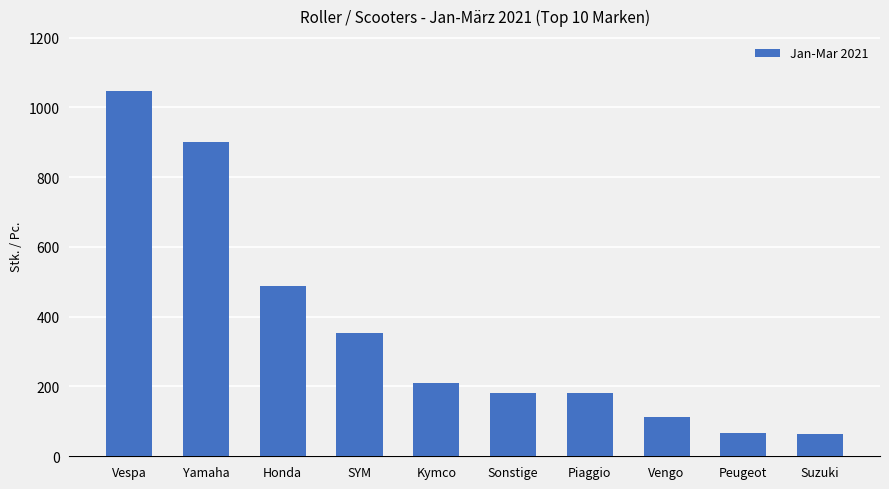

The chart shows a value of 901 at Yamaha. True or false?

True